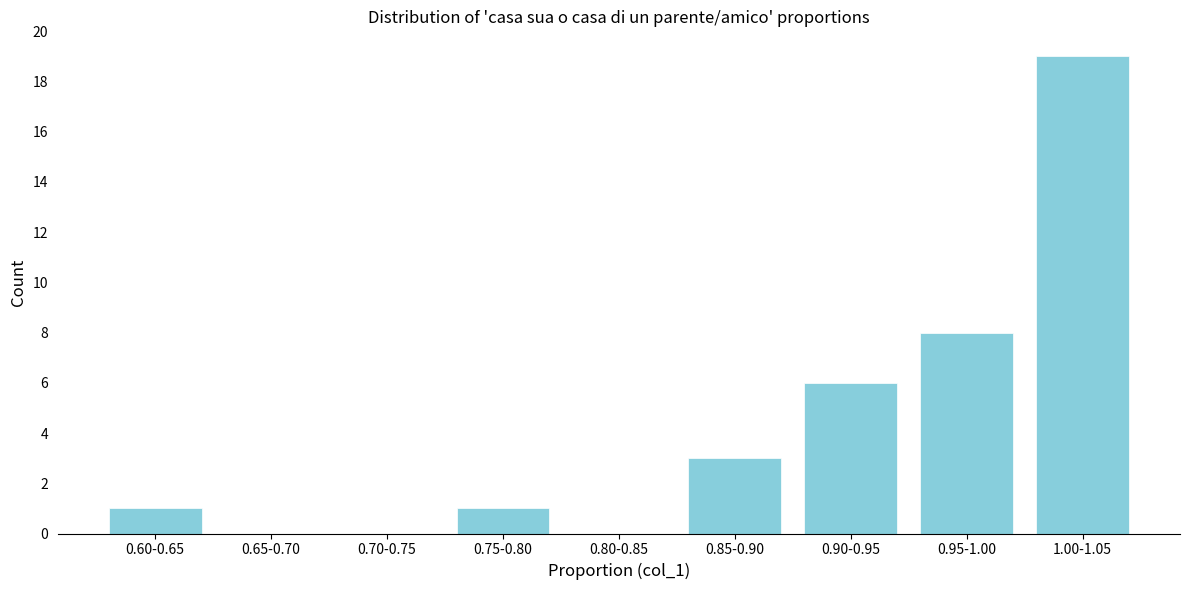

Reading right to left, what are all the values shown in this chart?

1.00-1.05=19	0.95-1.00=8	0.90-0.95=6	0.85-0.90=3	0.80-0.85=0	0.75-0.80=1	0.70-0.75=0	0.65-0.70=0	0.60-0.65=1